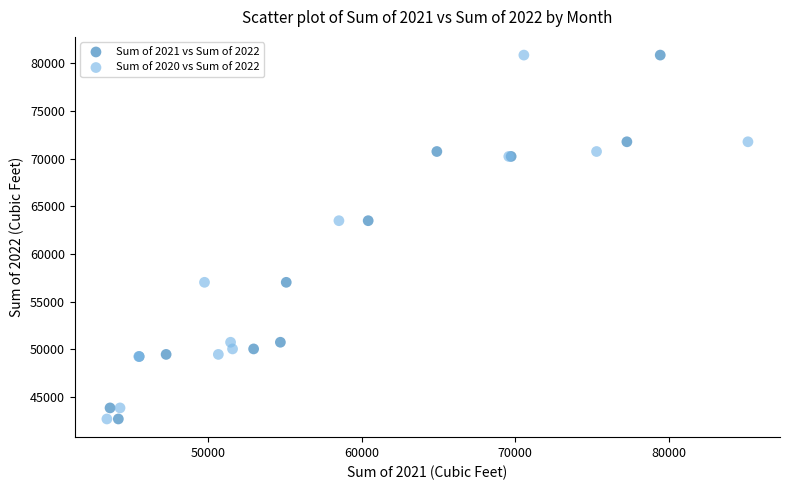

What are all the series names shown in the legend?

Sum of 2021 vs Sum of 2022, Sum of 2020 vs Sum of 2022